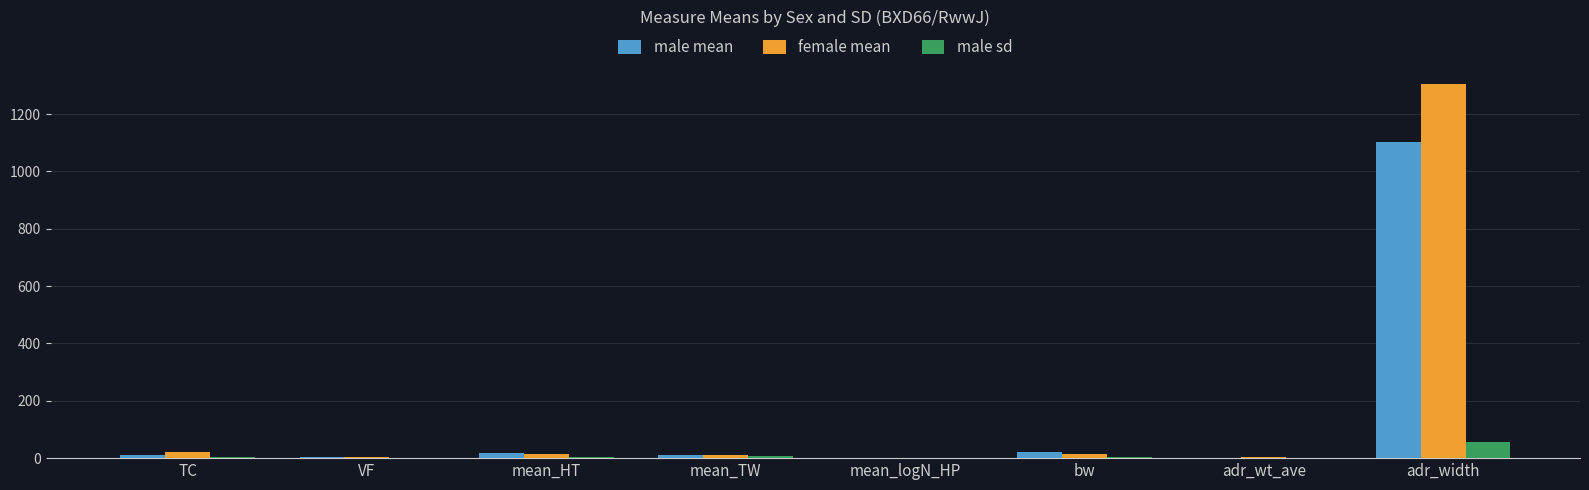

The male mean series shows 555.1 at adr_width. True or false?

False